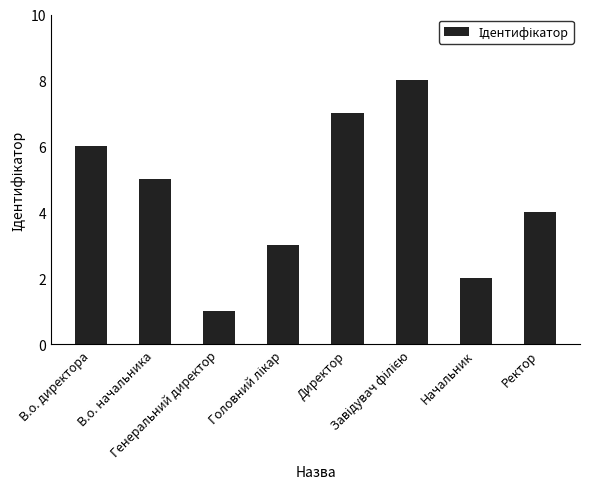

Are the bars horizontal?

No